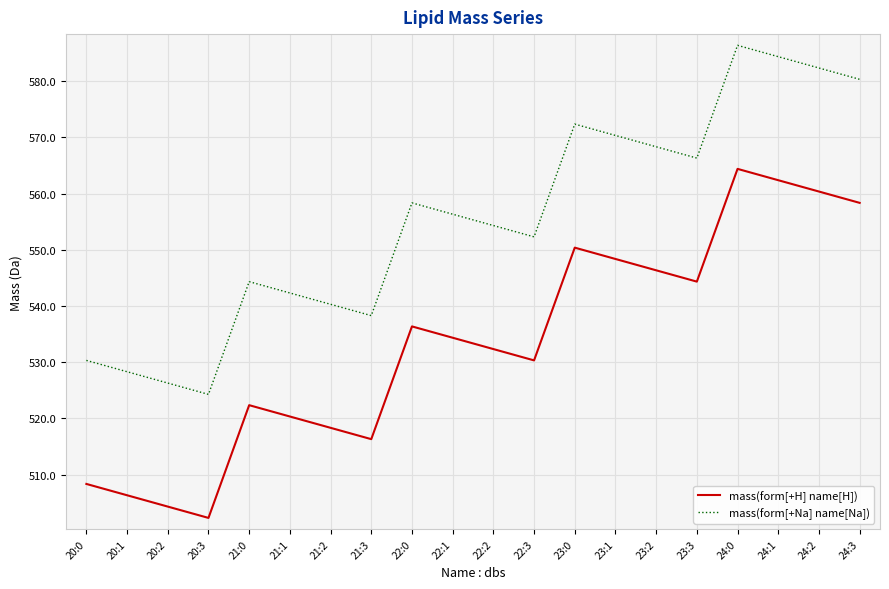

In mass(form[+Na] name[Na]), how many points are lower than both neighbors (excluding endpoints)?

4